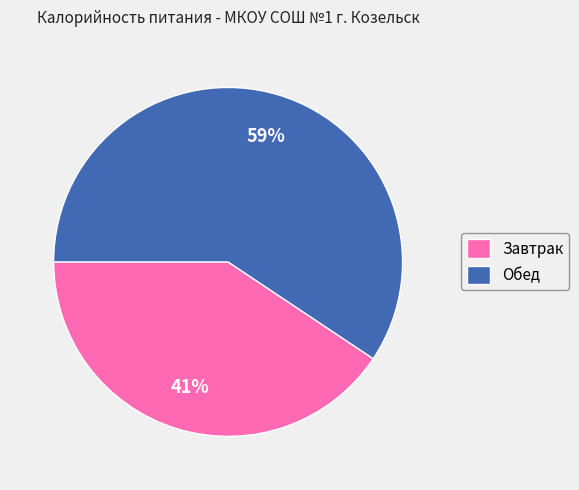

How many slices are in this pie chart?

2